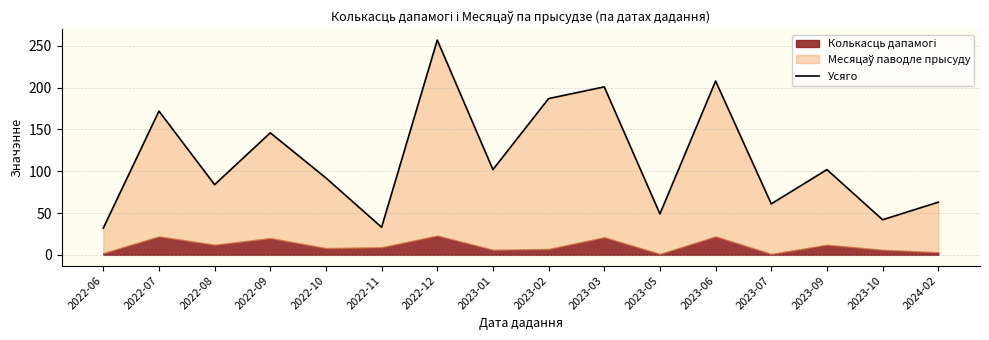

Which label corresponds to the smallest value in the chart?

2022-06